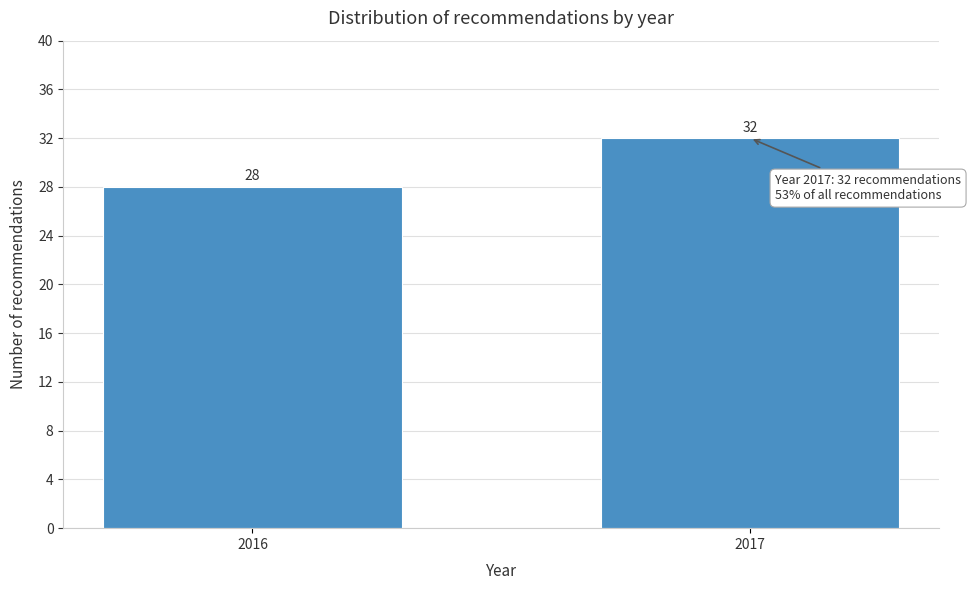

Reading right to left, what are all the values shown in this chart?

32	28